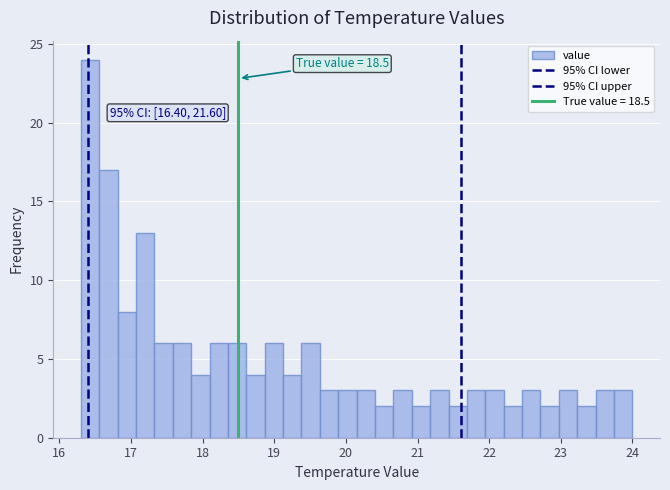

Read against the x-axis, roughly where is the centre of the tallest bar?

16.4